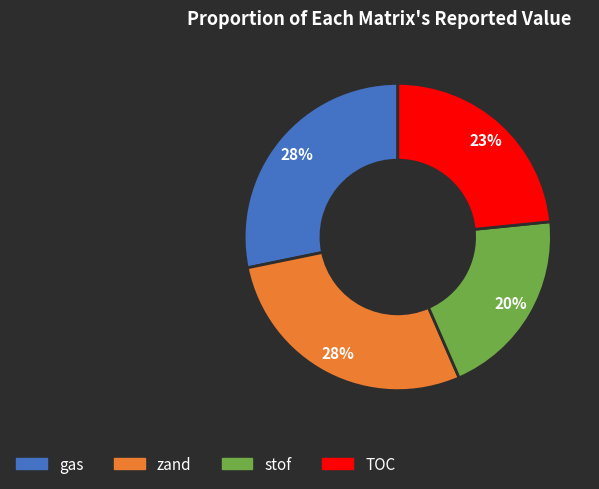

To the nearest percent, what is the average slice percentage?

25%